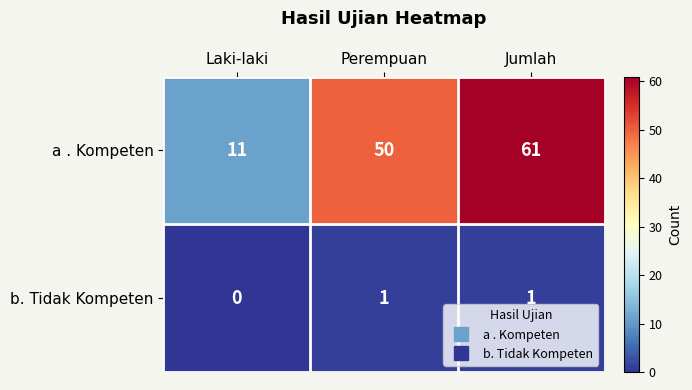

What is the total value across all series at Jumlah?

62